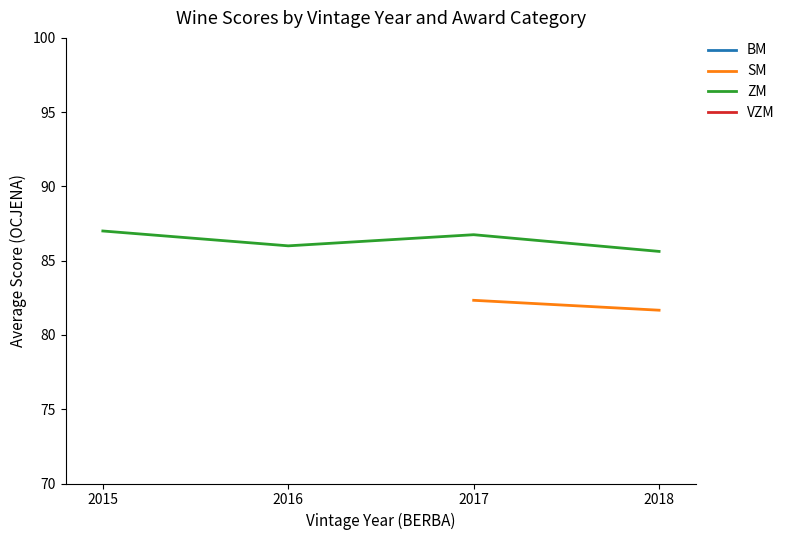

Does the chart have visible grid lines?

No